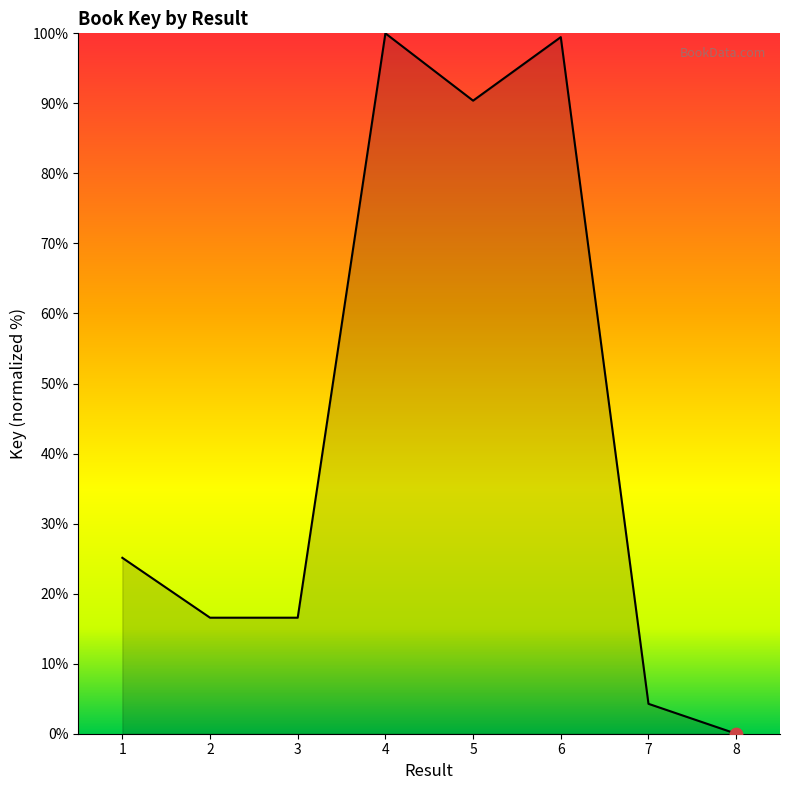

What is the ratio of the value at 4 to the value at 6?

1.0